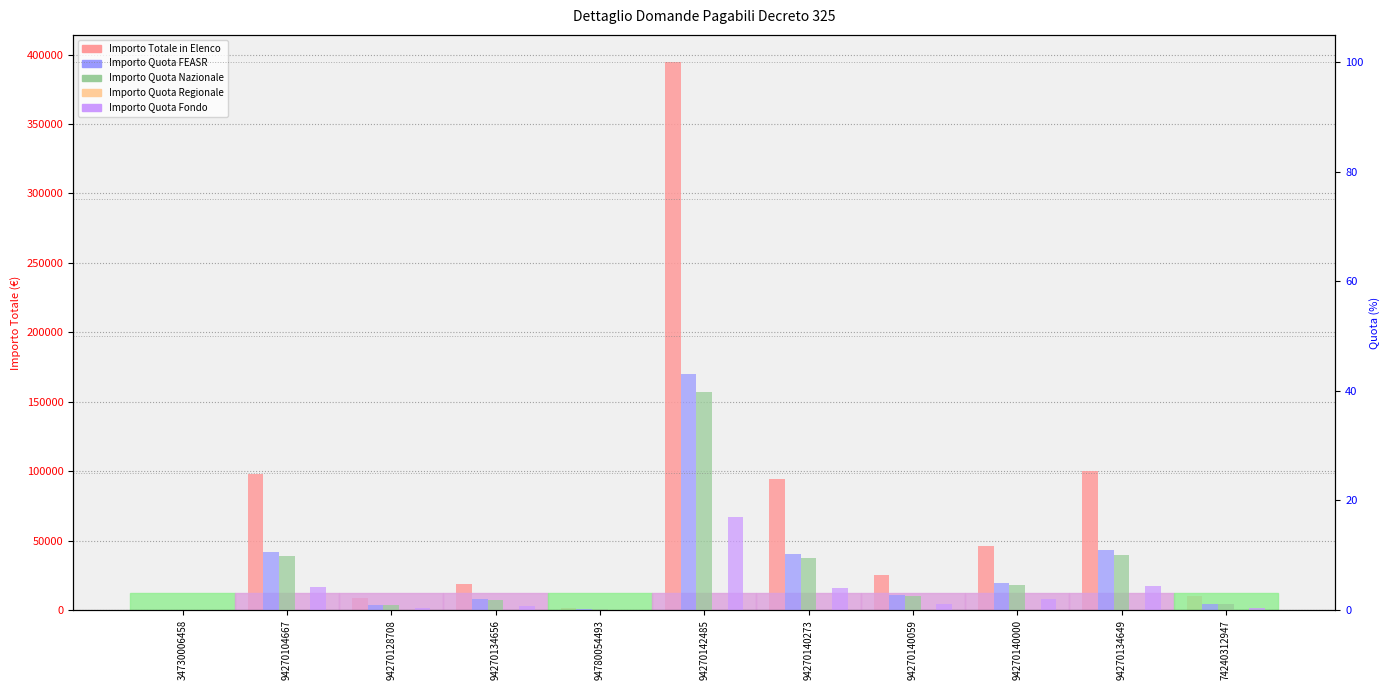

The value of Importo Quota Nazionale at 94270142485 is 24.6. True or false?

False